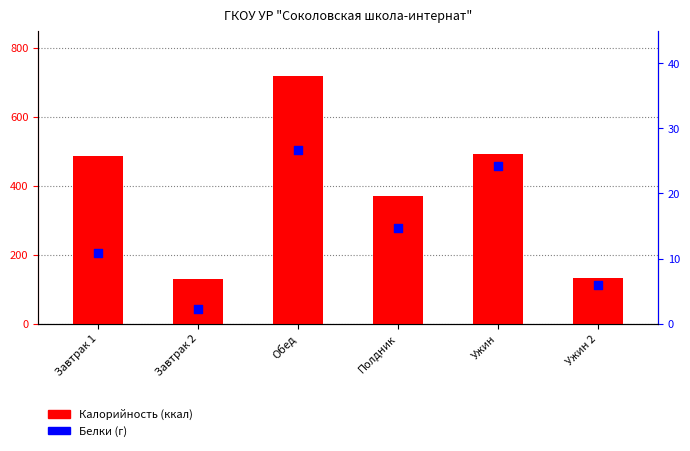

At how many categories does at least one series exceed 218?

4